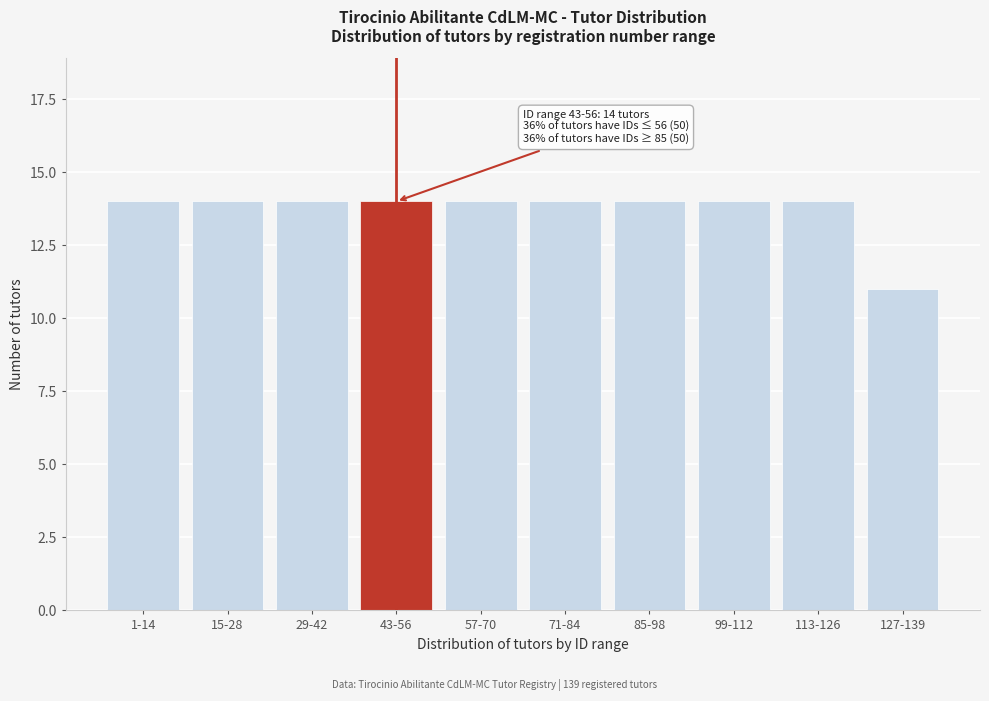

Reading right to left, transcribe all the data shown in this chart.

11	14	14	14	14	14	14	14	14	14